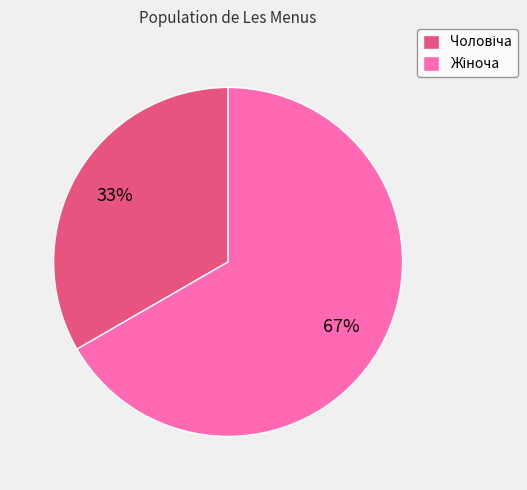

Is there any slice that represents more than half of the pie?

Yes